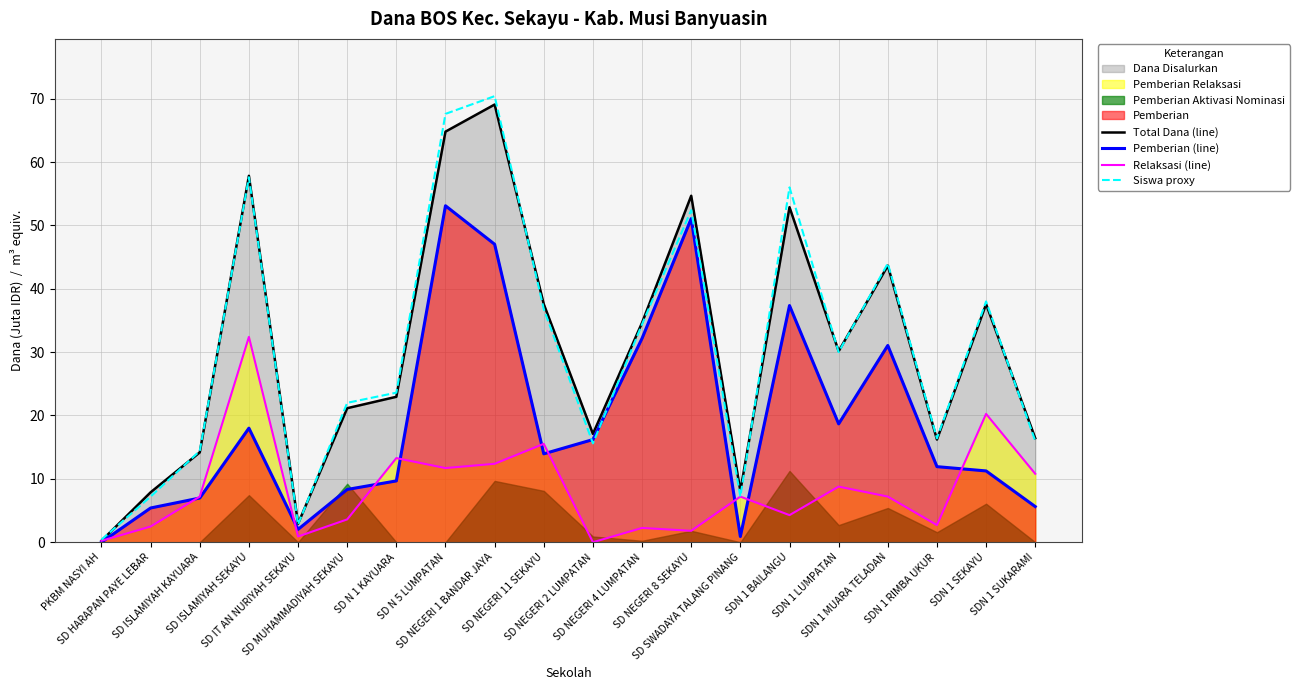

How many interior local peaks does the Siswa proxy series have?

6